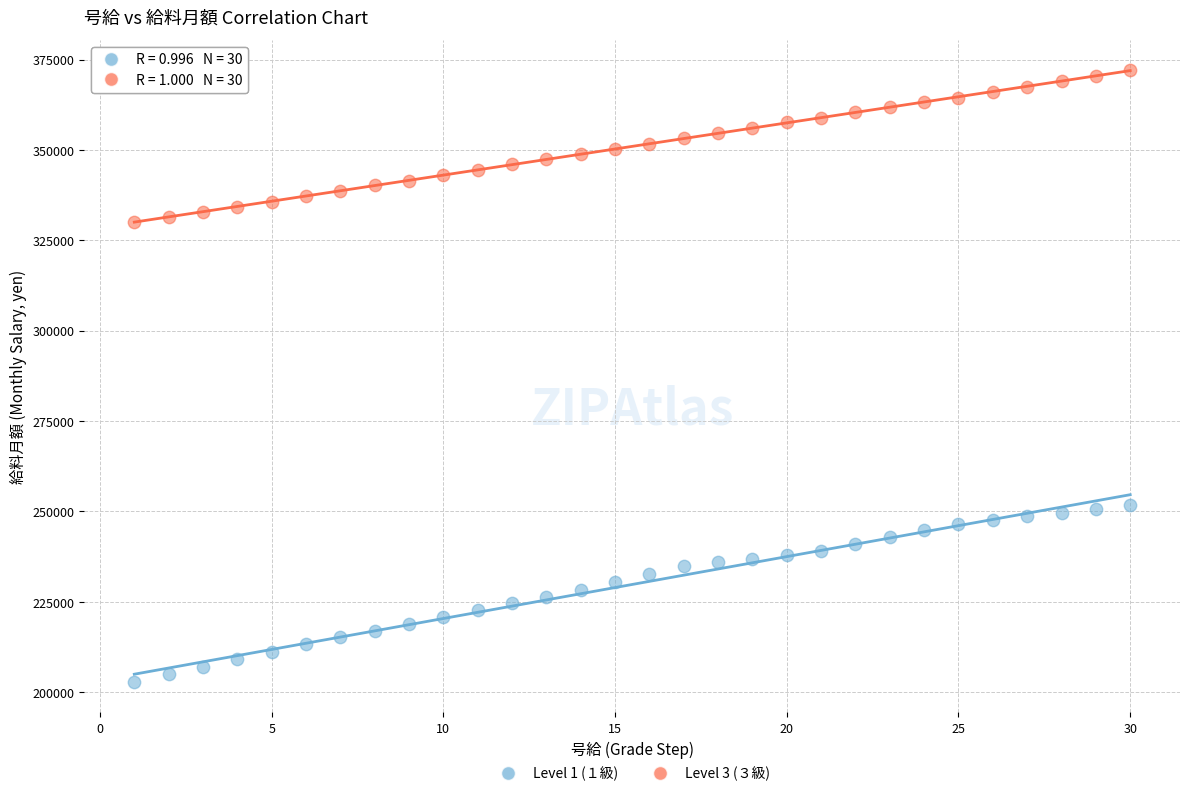

Which series has the widest spread of Y values?

Level 1 (１級)